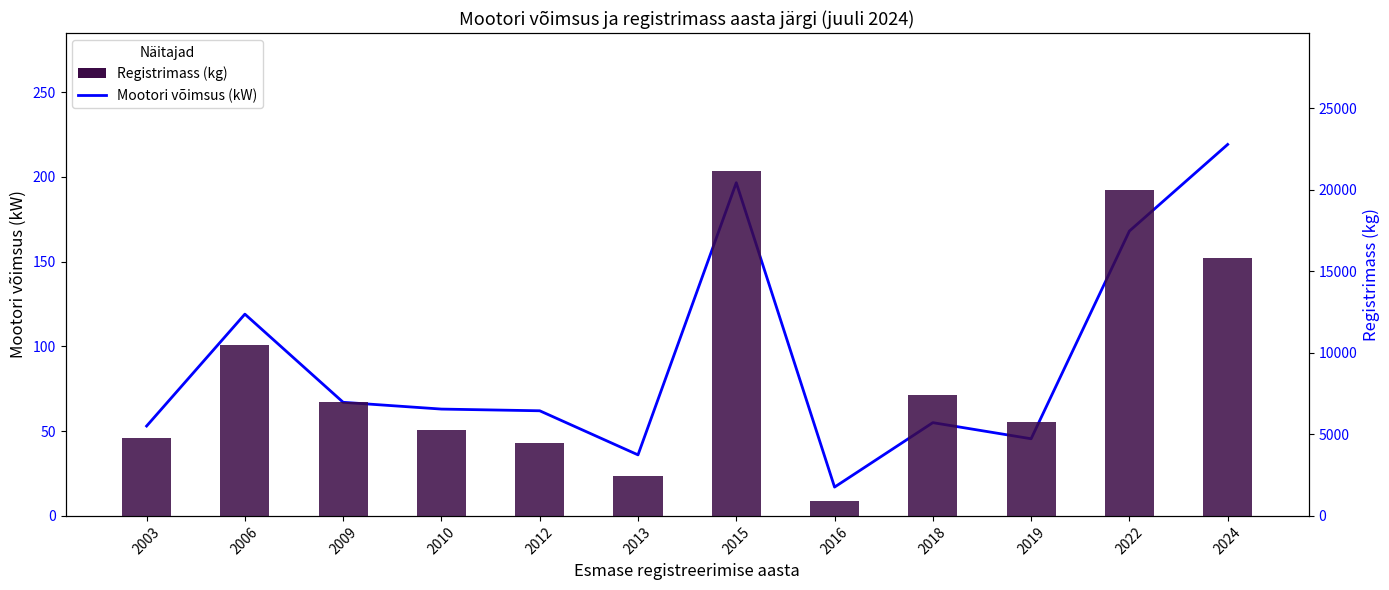

What is the difference between the maximum and minimum values in the Registrimass (kg) series?

20237.0